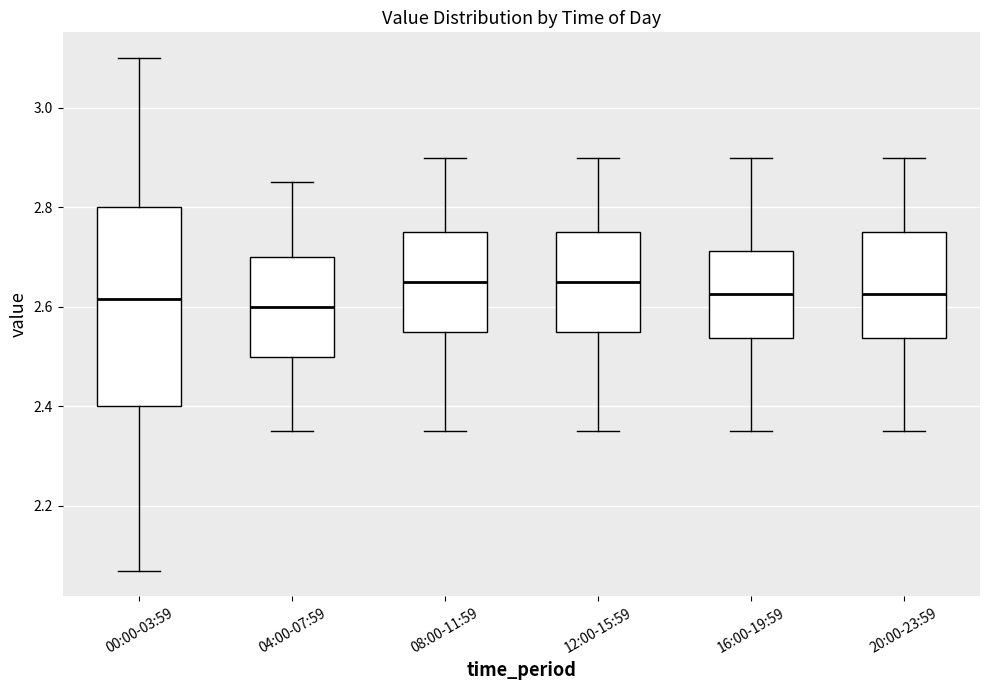

Where does the lower whisker of the box for 20:00-23:59 end on the y-axis? The values are not printed on the chart, so give them approximately, as read against the axis.

2.36